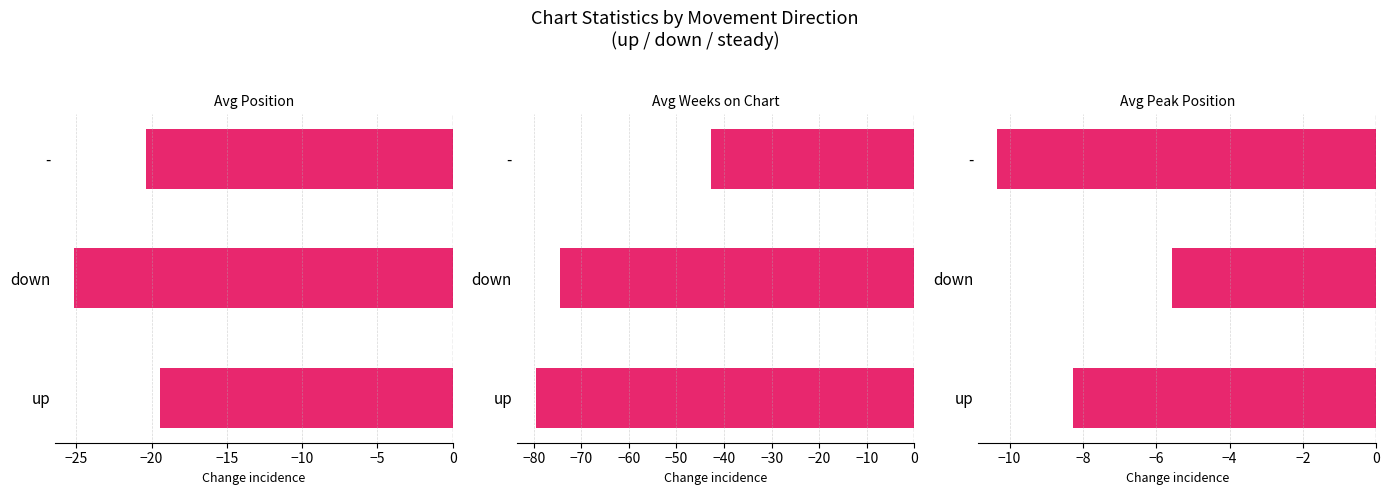

What is the smallest value displayed?

-79.6